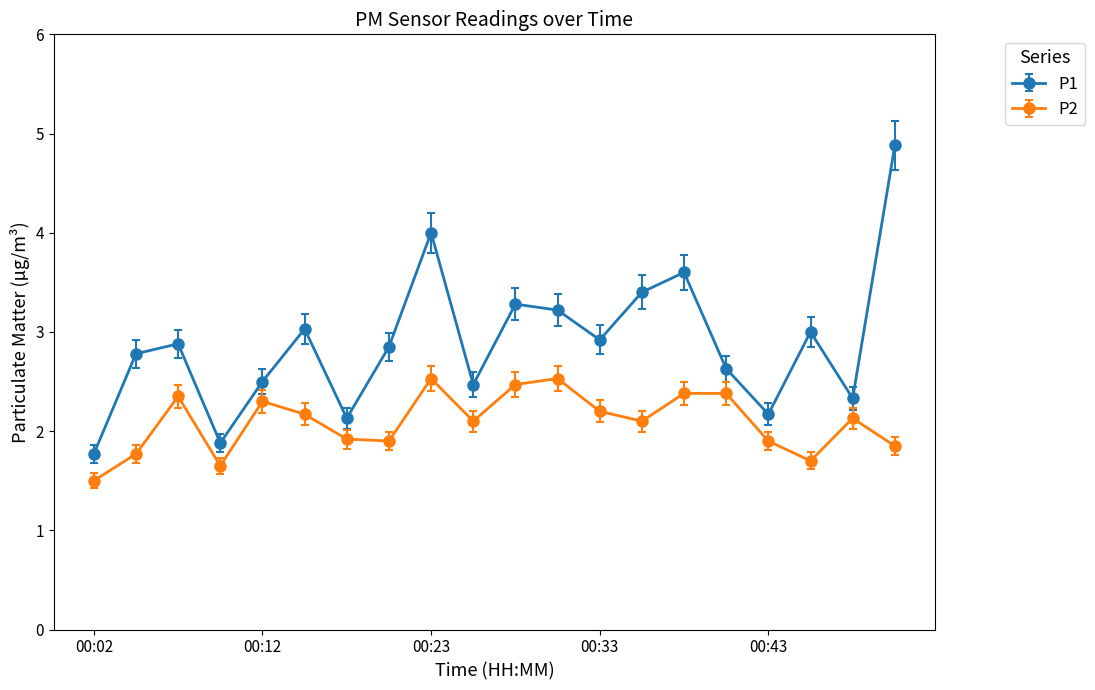

What is the maximum value shown in the chart?

4.9